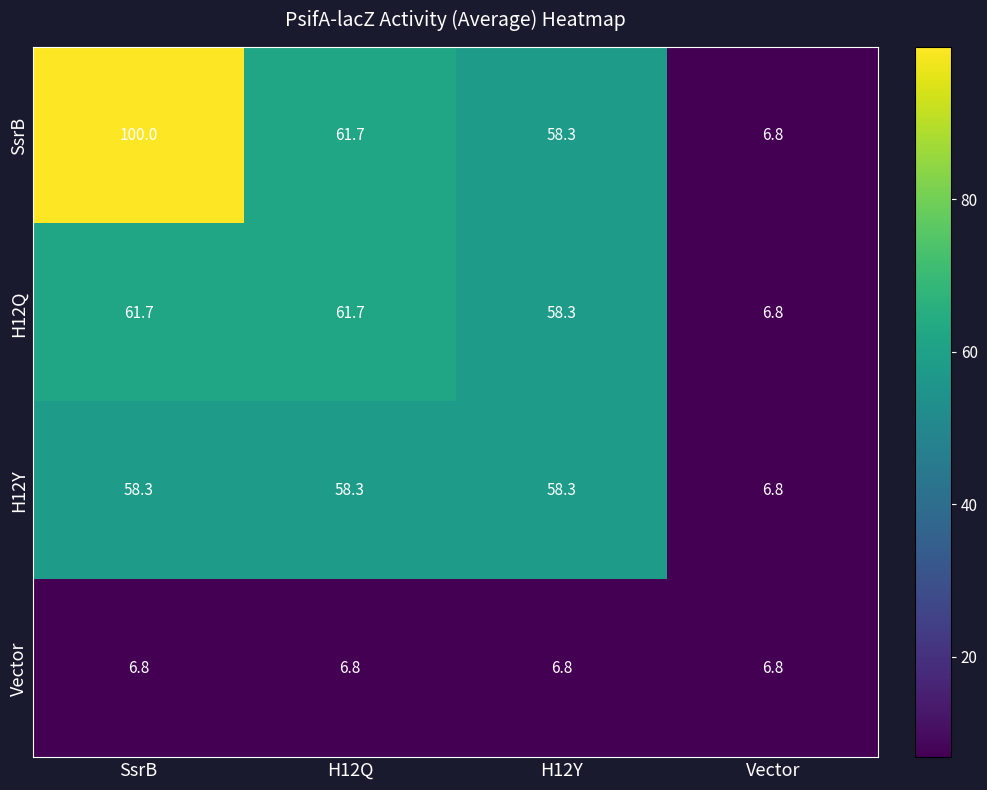

Between SsrB and H12Q, which series saw the biggest shift?

SsrB